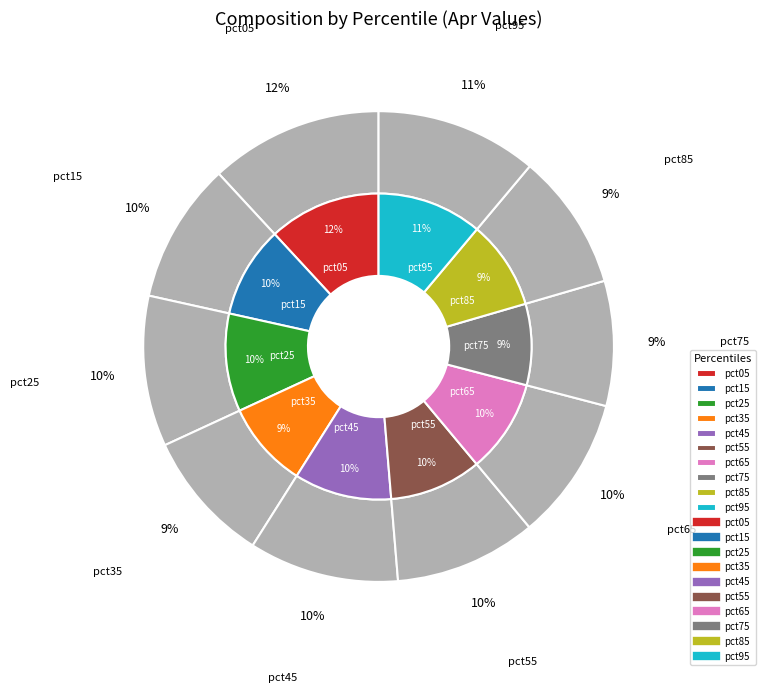

True or false: pct45 accounts for 10% of the total.

True